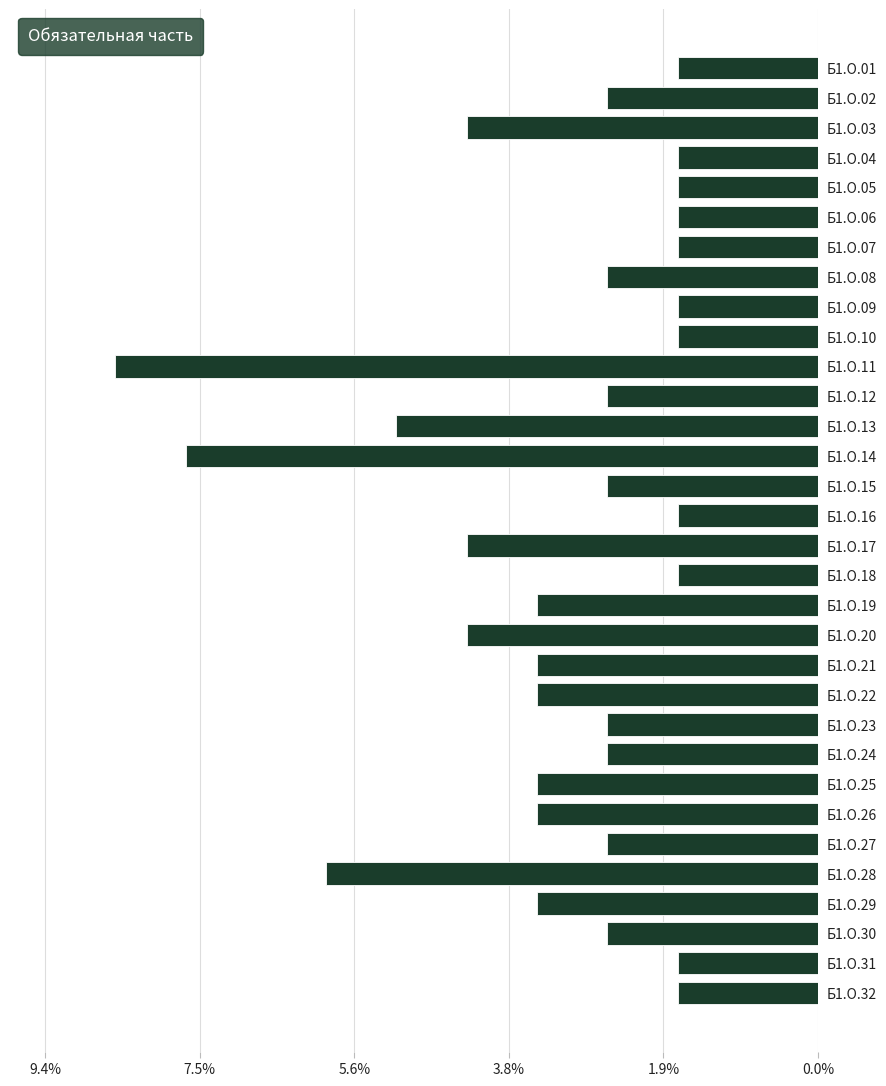

What is the value of the 4th bar from the top?

1.7